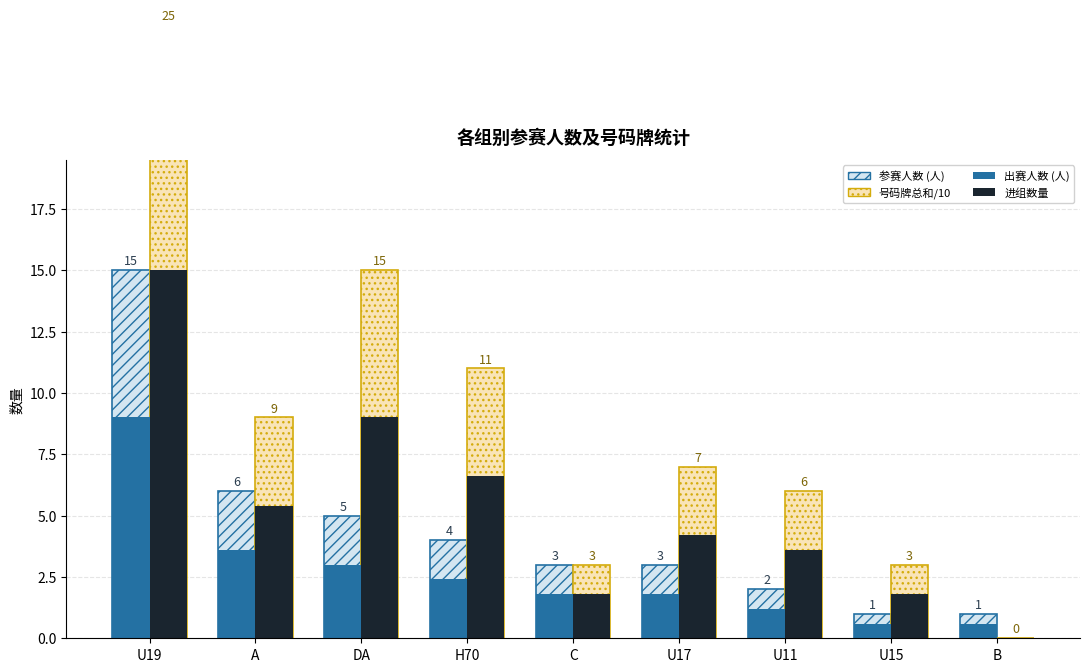

Reading left to right, transcribe all the data shown in this chart.

参赛人数 (人): U19=15.0	A=6.0	DA=5.0	H70=4.0	C=3.0	U17=3.0	U11=2.0	U15=1.0	B=1.0
号码牌总和/10: U19=25.0	A=9.0	DA=15.0	H70=11.0	C=3.0	U17=7.0	U11=6.0	U15=3.0	B=0.0
出赛人数 (人): U19=9.0	A=3.6	DA=3.0	H70=2.4	C=1.8	U17=1.8	U11=1.2	U15=0.6	B=0.6
进组数量: U19=15.0	A=5.4	DA=9.0	H70=6.6	C=1.8	U17=4.2	U11=3.6	U15=1.8	B=0.0